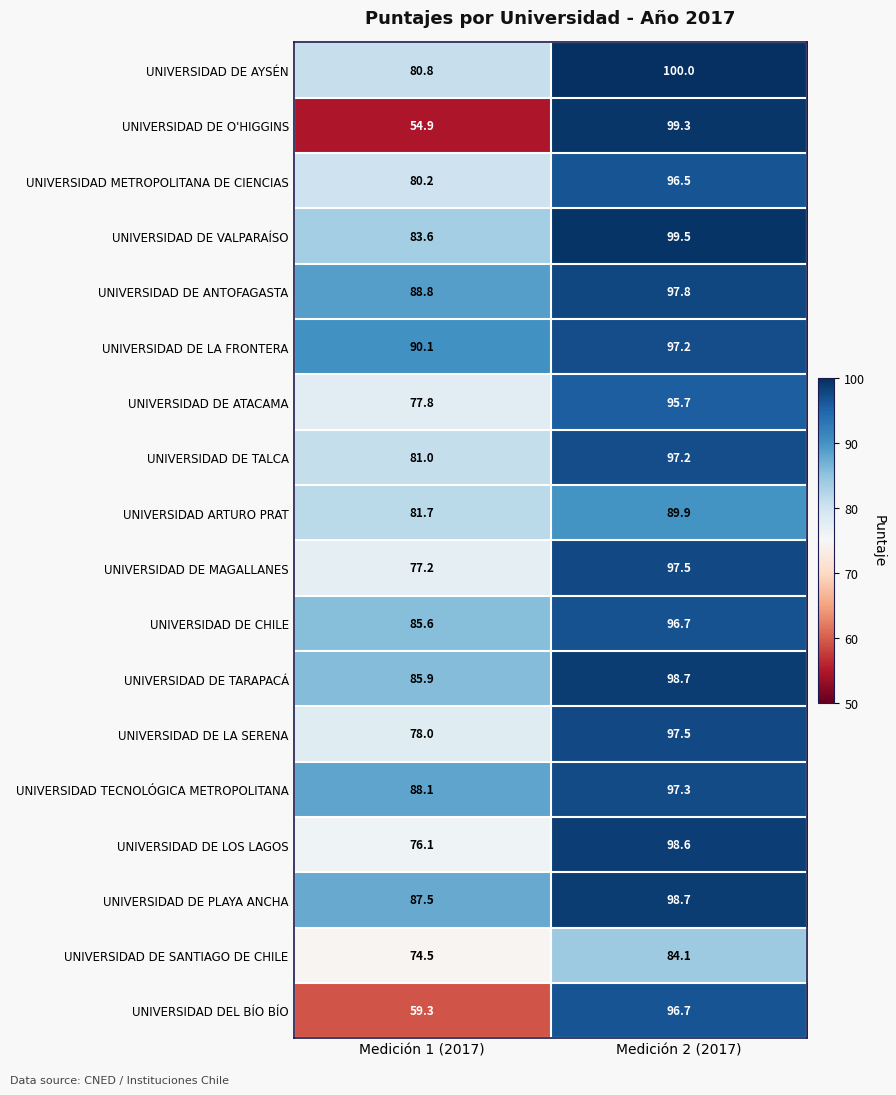

Where is UNIVERSIDAD DE MAGALLANES nearest to the value 87?

Medición 1 (2017)